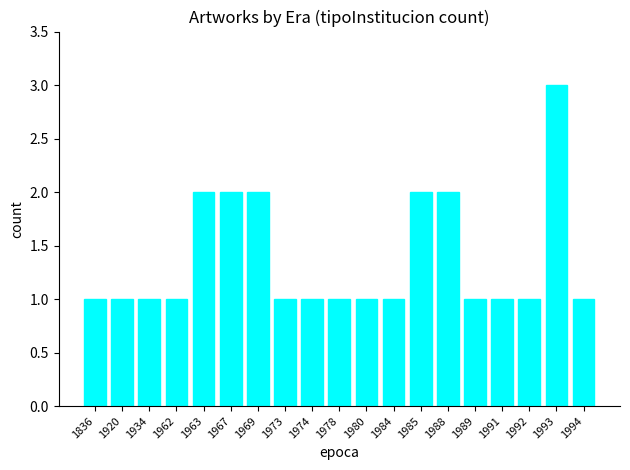

Is it true that the value at 1988 is 2?

True